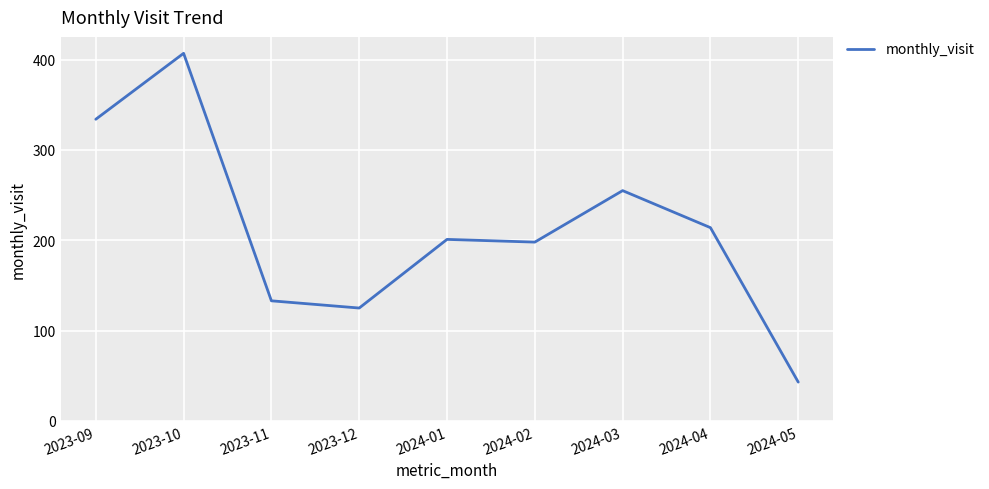

What is the sum of all values?

1910